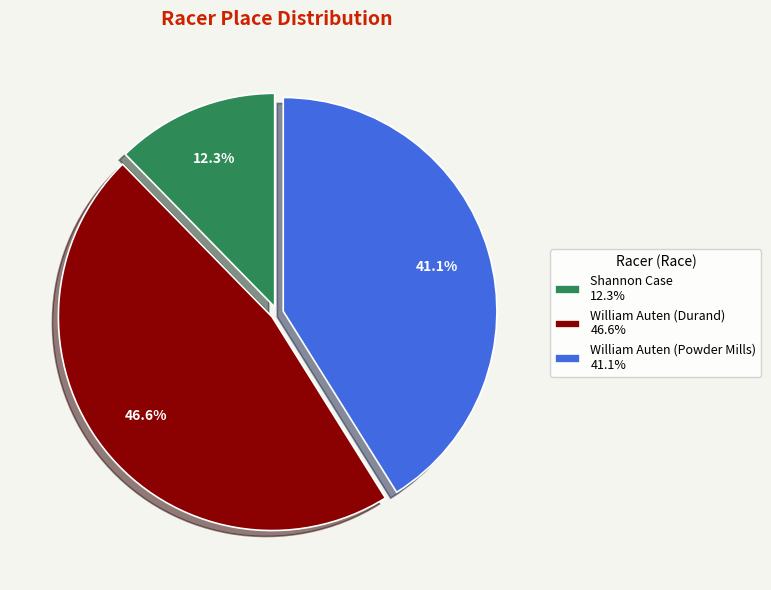

What percentage is the William Auten (Powder Mills) slice, to the nearest percent?

41%